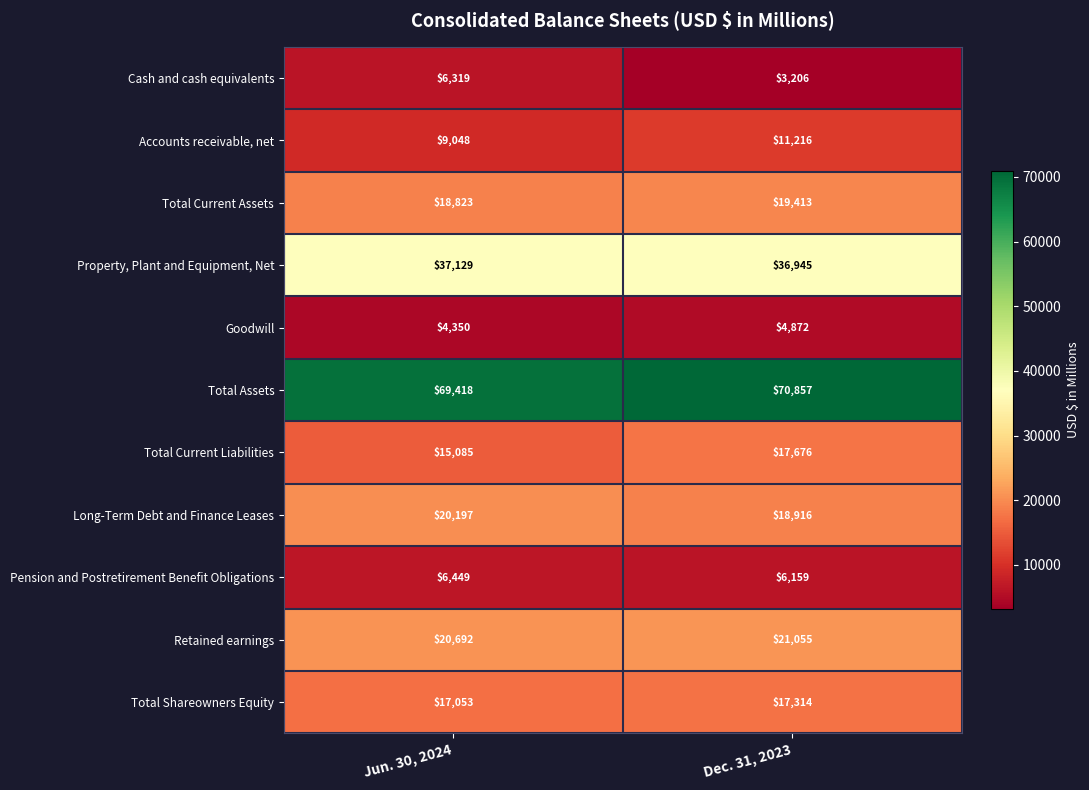

What is the difference between the Cash and cash equivalents values at Dec. 31, 2023 and Jun. 30, 2024?

3113